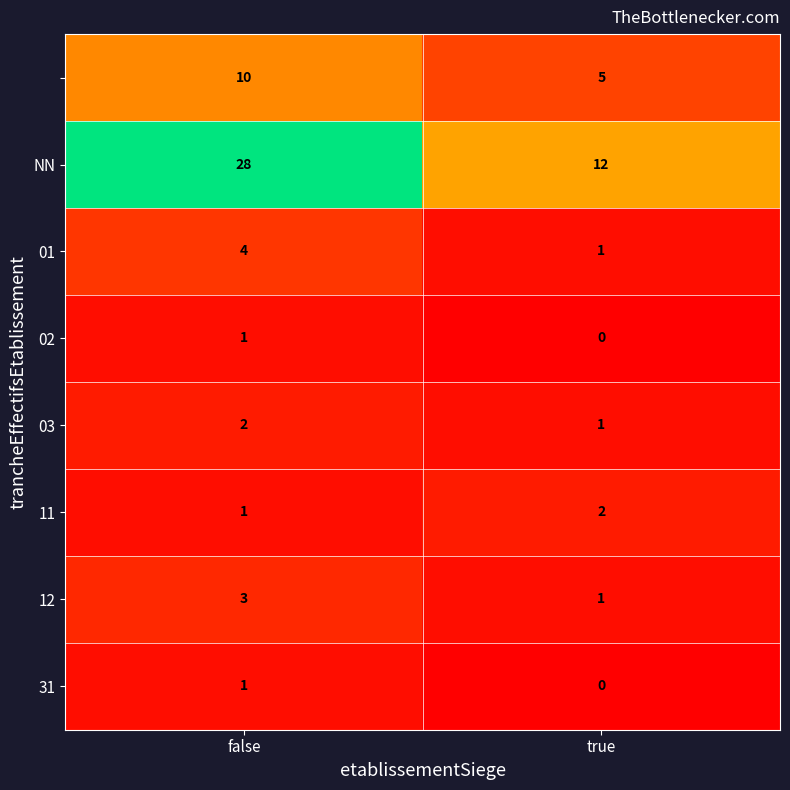

What is the difference between the highest and lowest values at true?

12